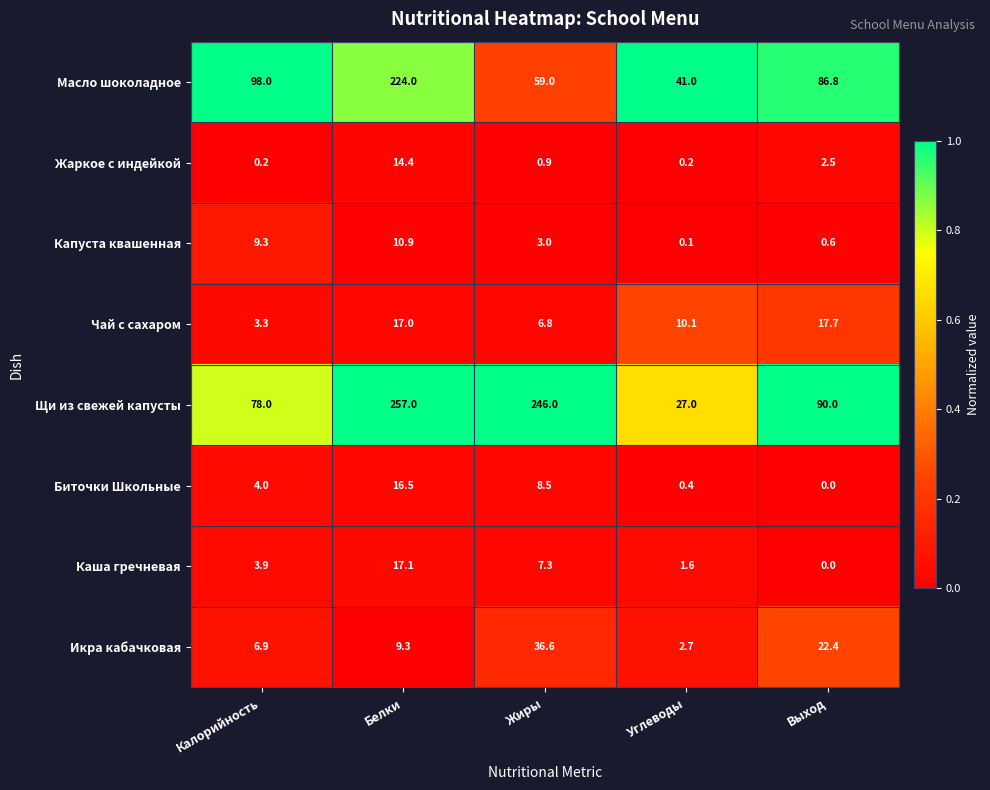

Is it true that Жаркое с индейкой equals 0.9 at Жиры?

True